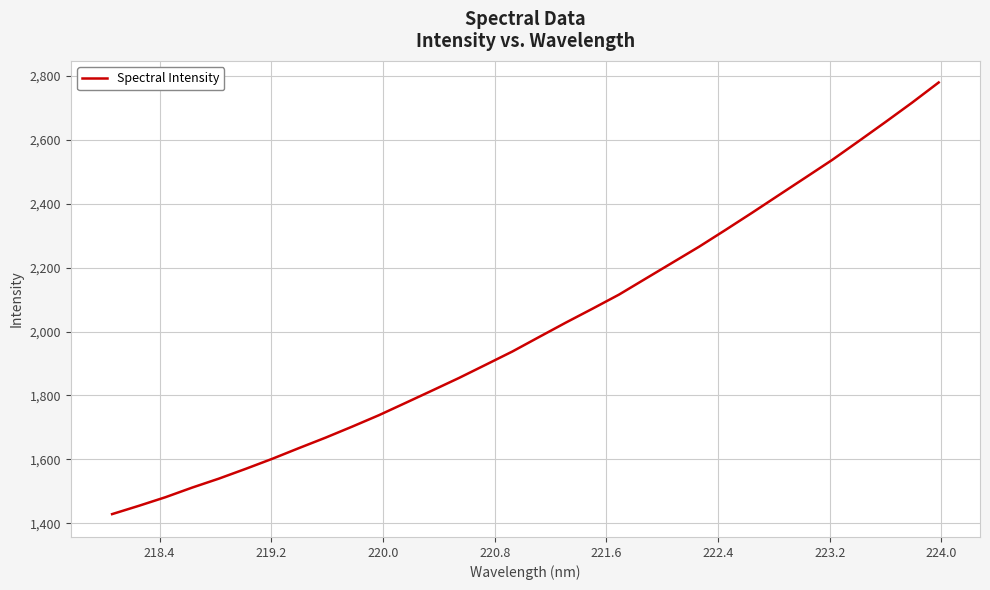

How many values are below 1982?

16